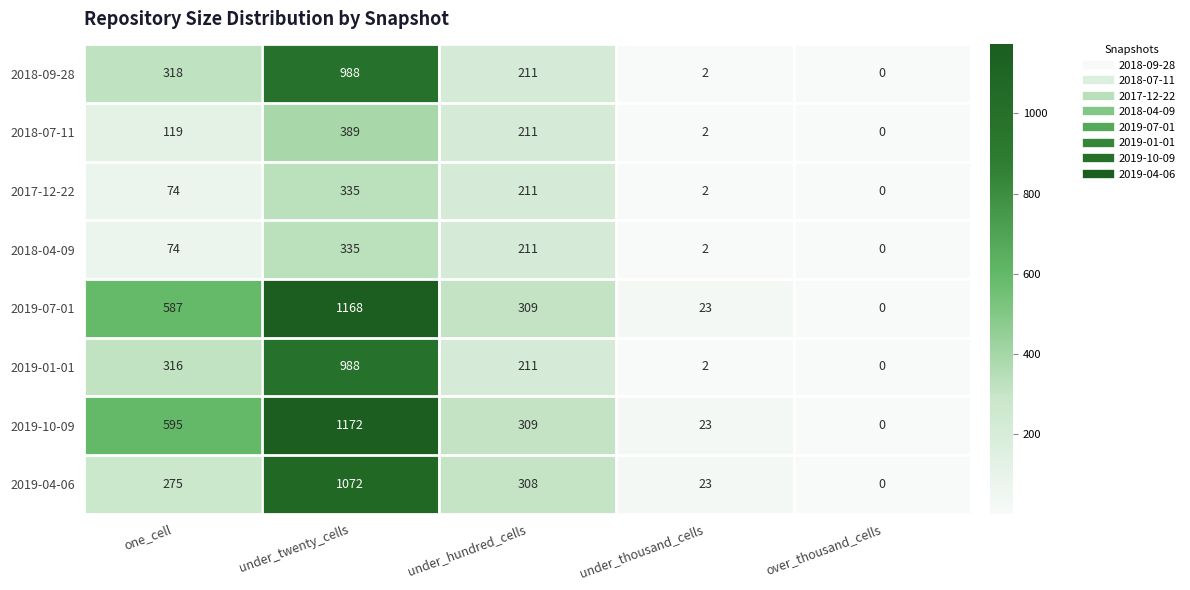

True or false: 2019-01-01 has a value of 52 at under_hundred_cells.

False